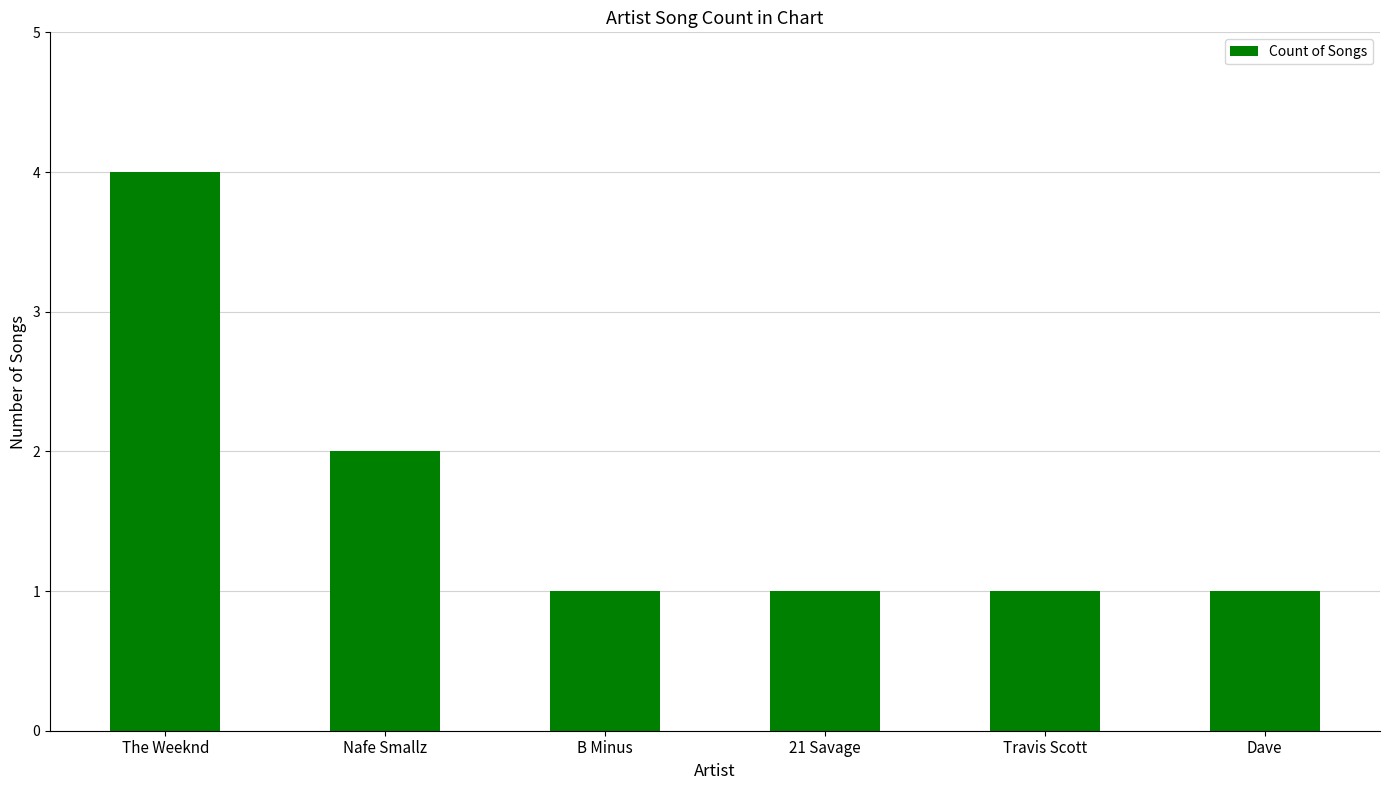

The chart shows a value of 1 at B Minus. True or false?

True